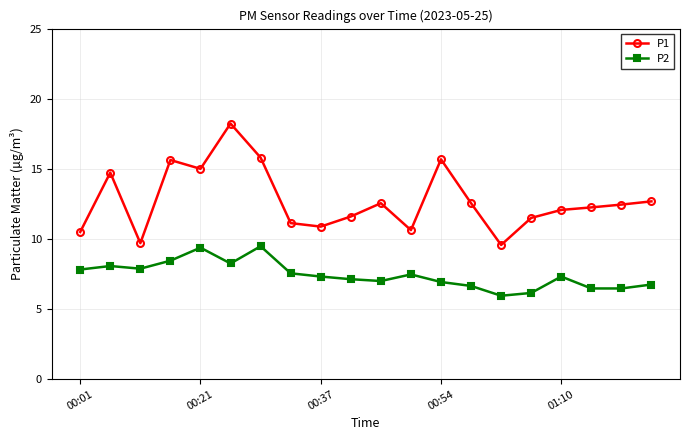

List the series in order of their overall mean, highest first.

P1, P2